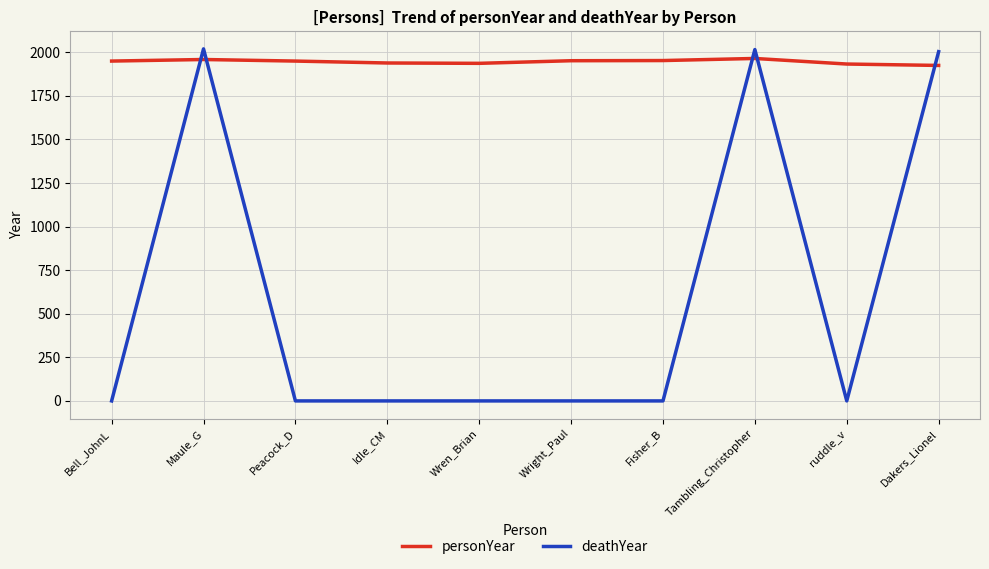

Is the value of deathYear at ruddle_v greater than the value of personYear at Tambling_Christopher?

No